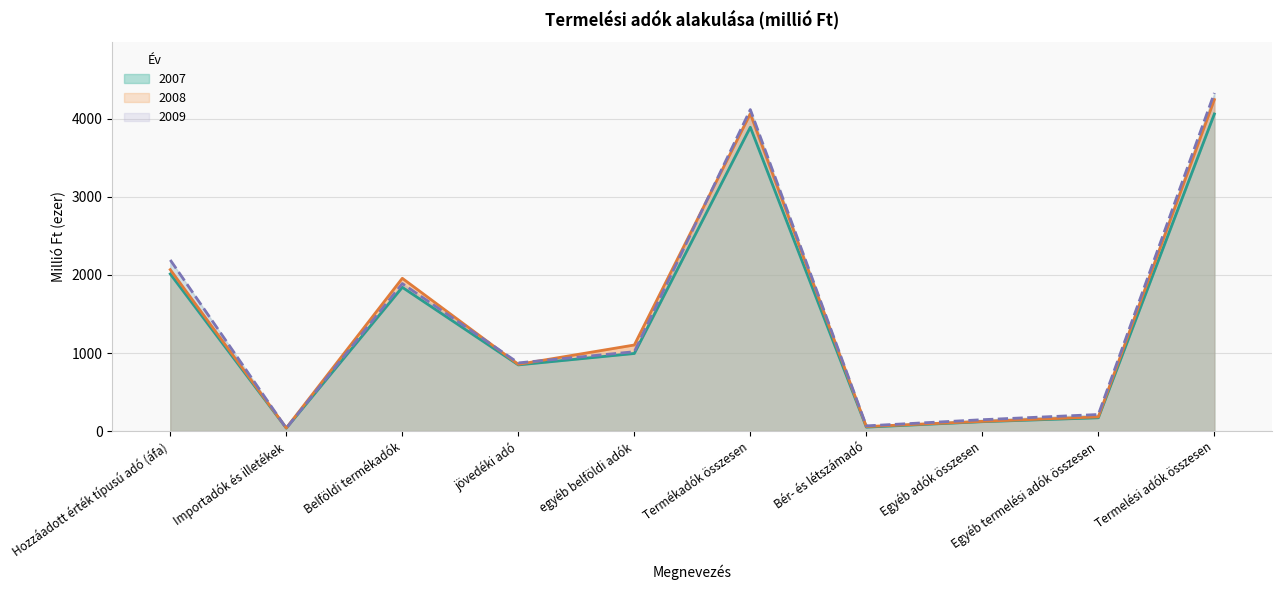

What is the greatest value displayed?

4331.4